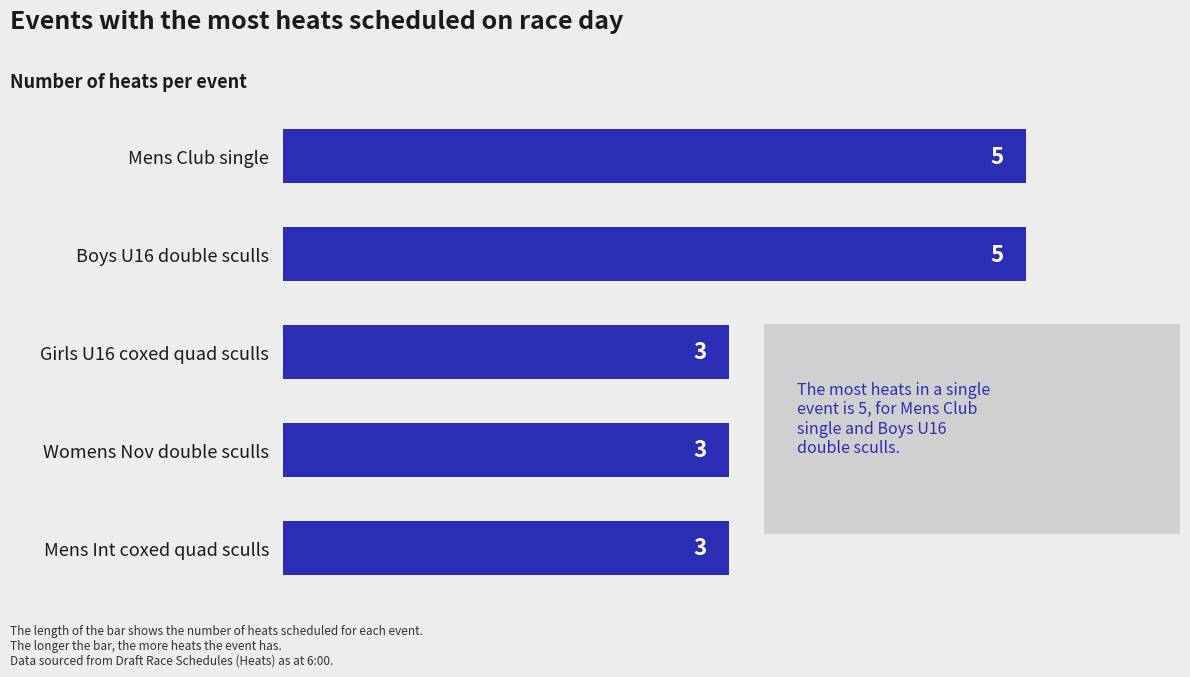

What is the sum of all values?

19